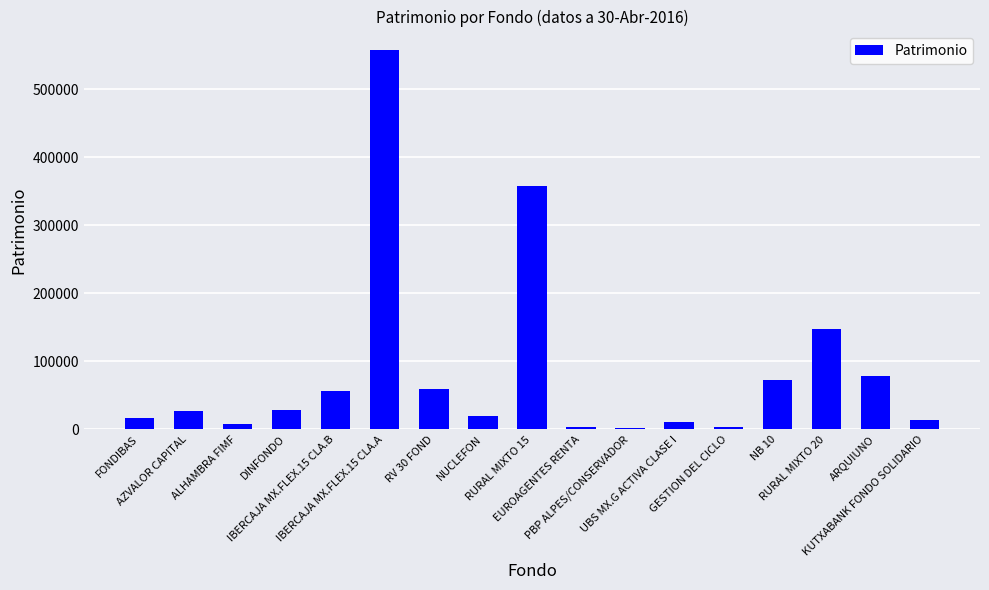

Are the bars horizontal?

No